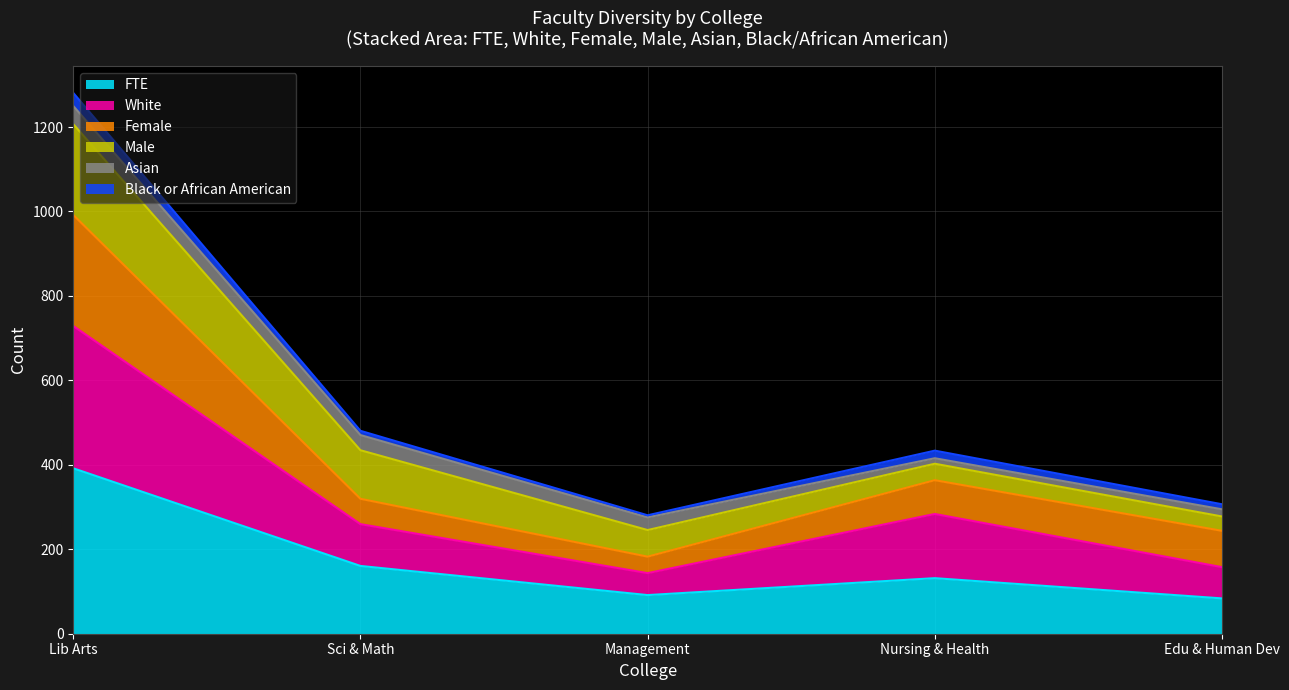

What is the maximum value for FTE?

391.8